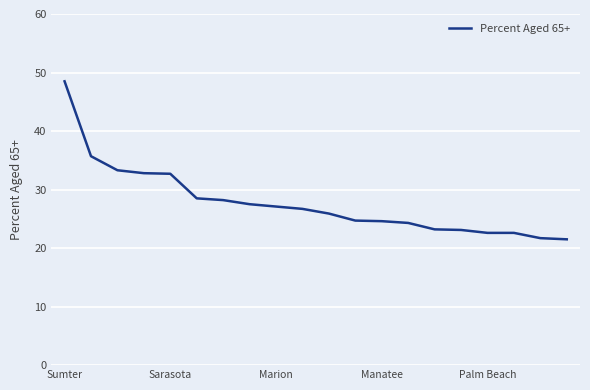

What is the maximum value shown in the chart?

48.5